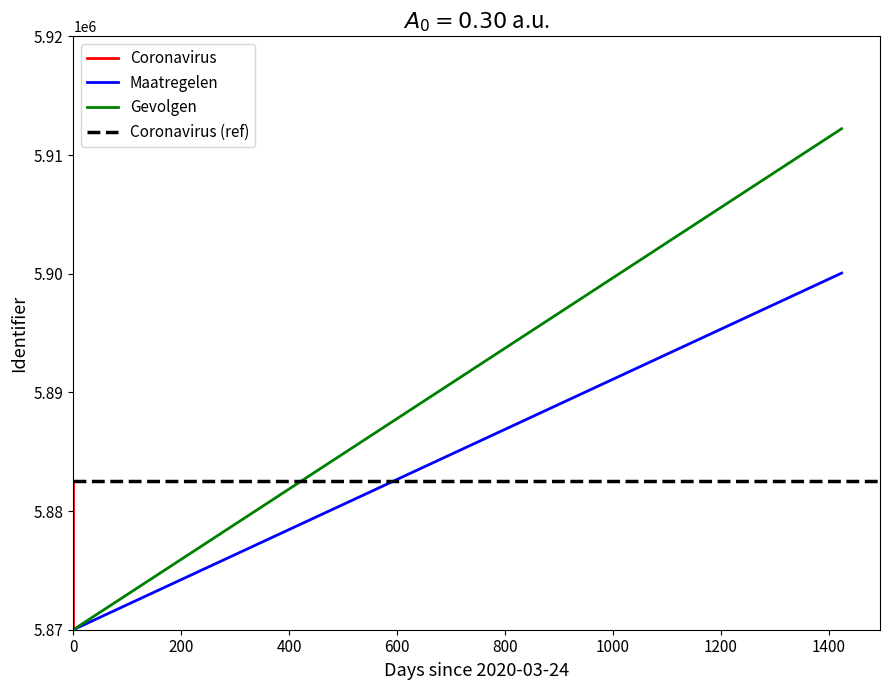

What is the spread (max minus min) of values at 0?

12522